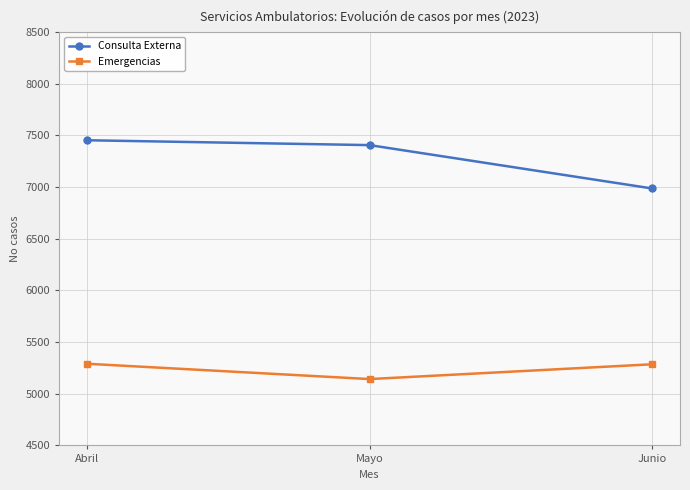

What is the minimum value for Emergencias?

5142